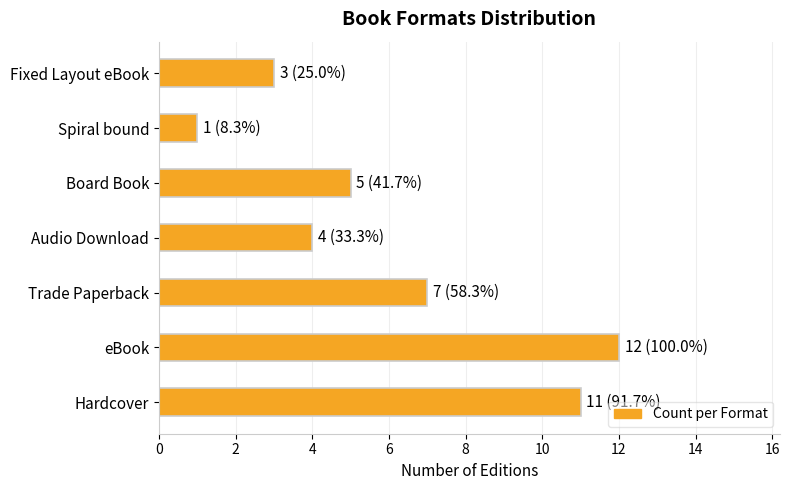

Which label corresponds to the smallest value in the chart?

Spiral bound